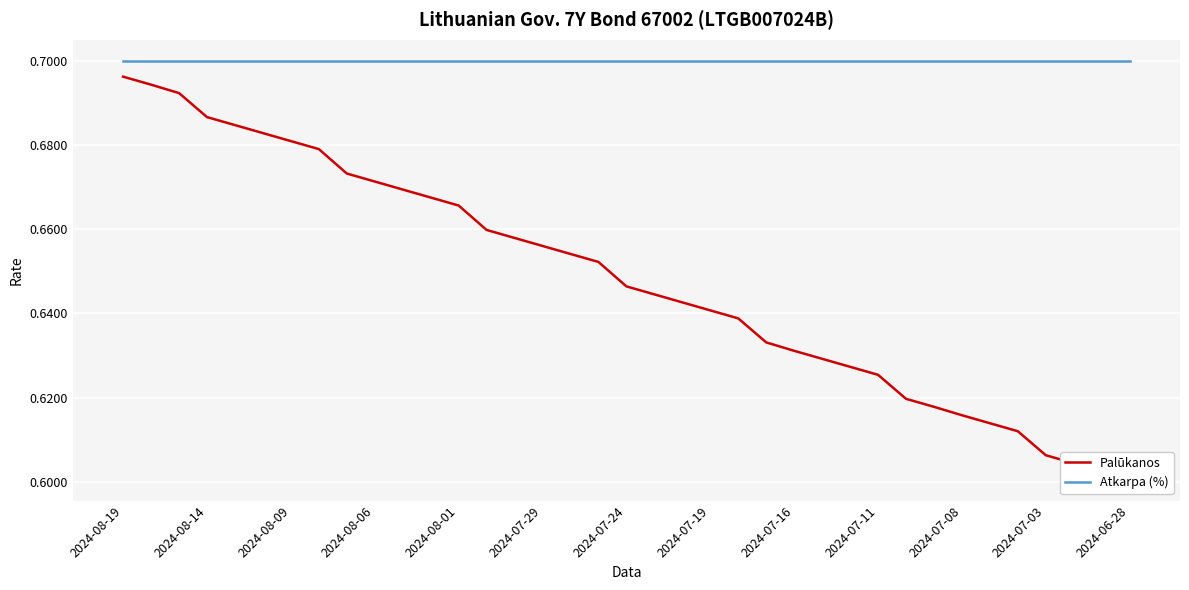

What is the highest value of the Atkarpa (%) series?

0.7